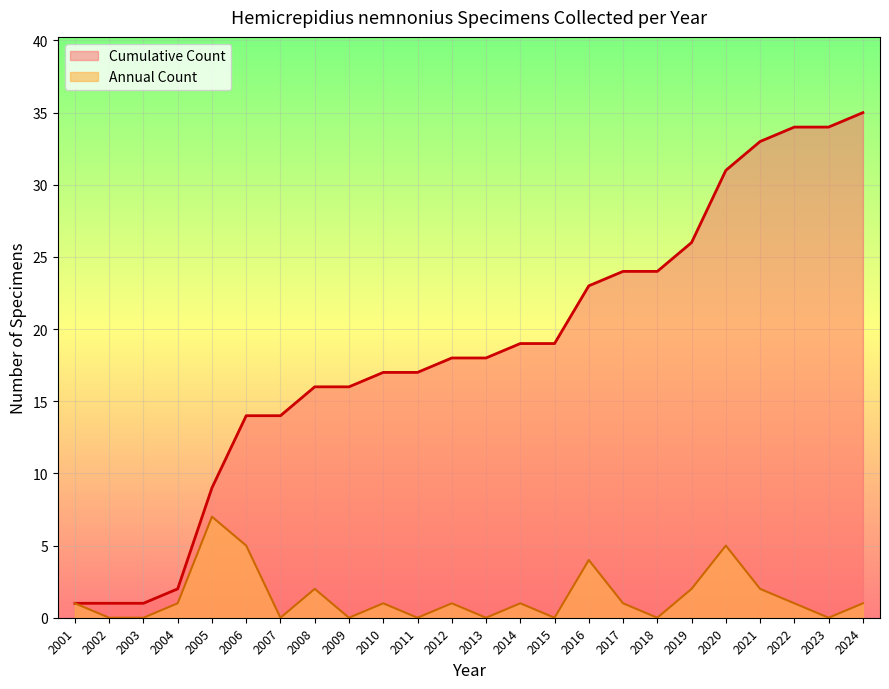

True or false: the data shows 8 at 2006.

False